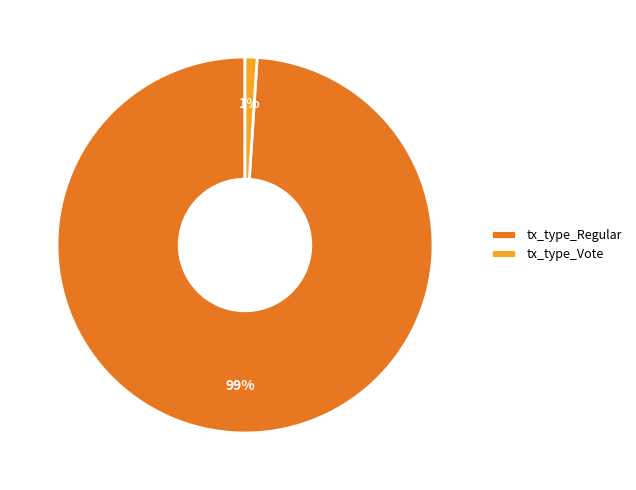

What percentage is the tx_type_Vote slice, to the nearest percent?

1%